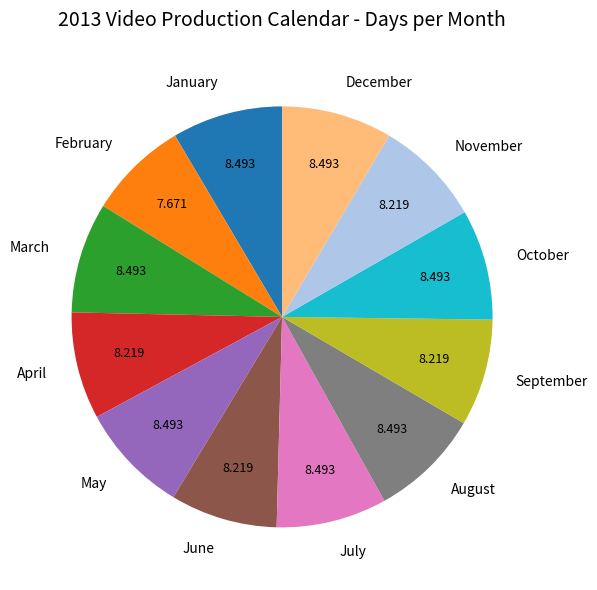

How many segments does this pie chart have?

12